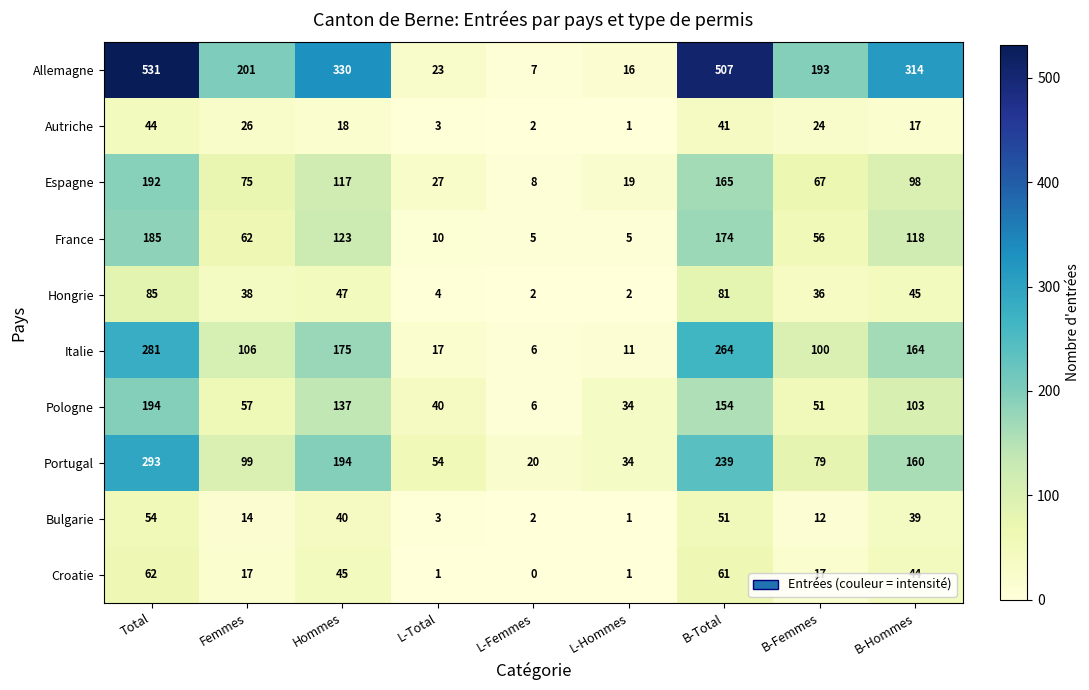

Which label corresponds to the largest value in the chart?

Total